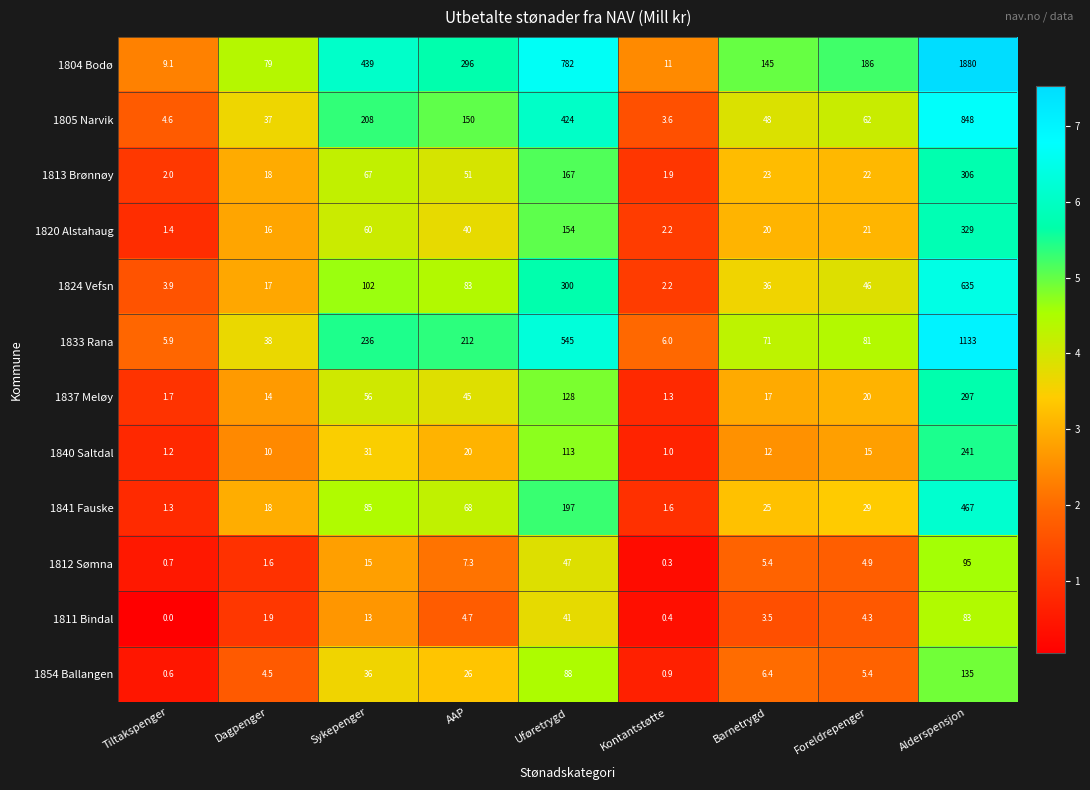

What is the spread (max minus min) of values at Barnetrygd?

141.5